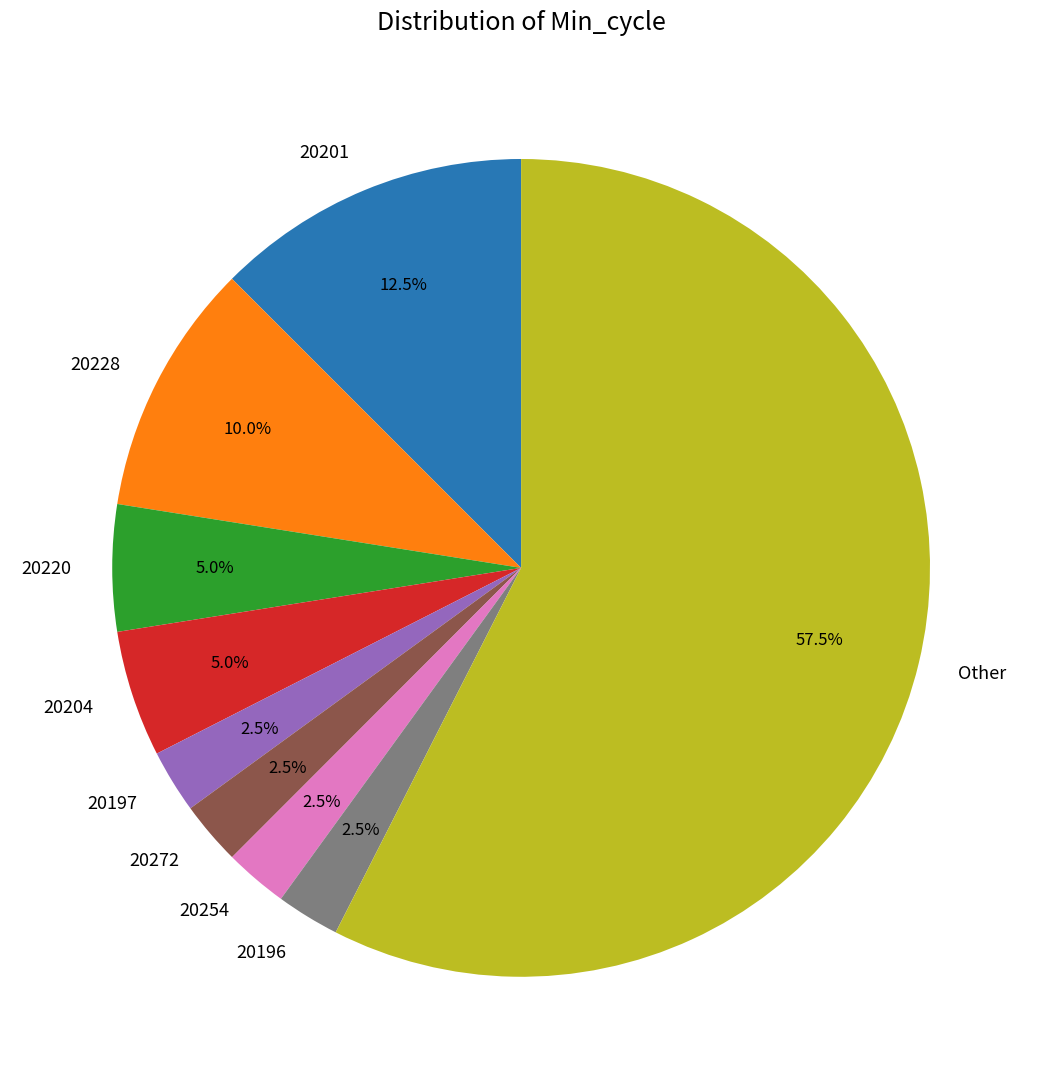

Does Other account for over 50% of the chart?

Yes